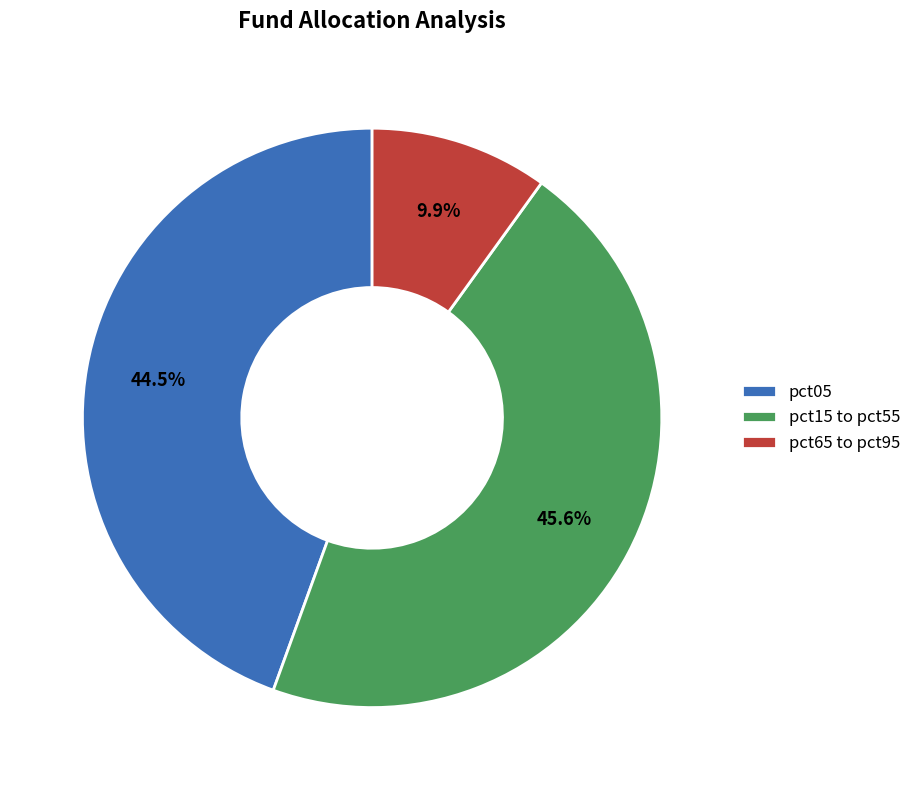

To the nearest percent, what is the difference between the largest and smallest slice percentages?

36%